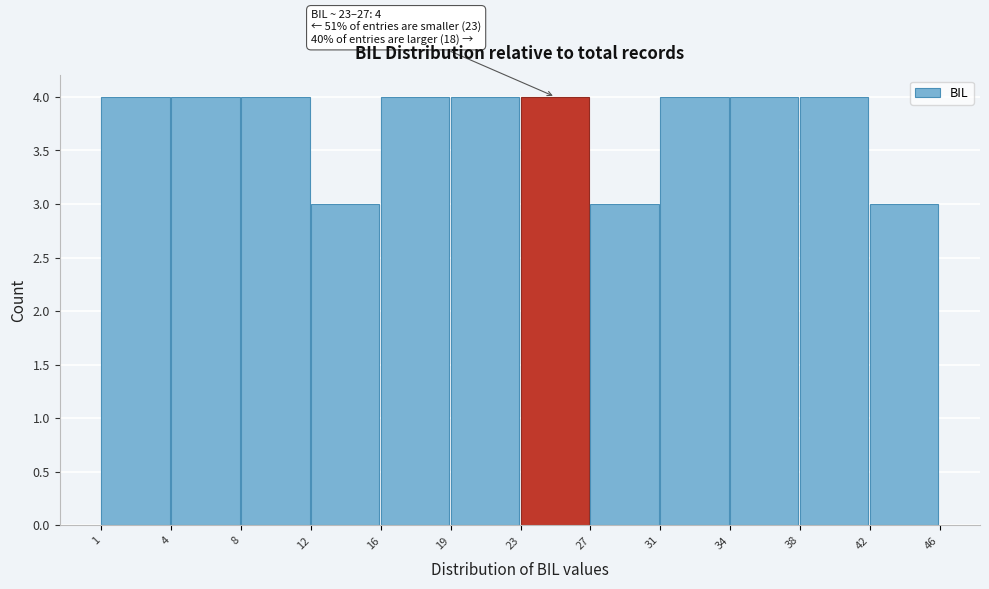

Reading right to left, transcribe all the data shown in this chart.

3	4	4	4	3	4	4	4	3	4	4	4